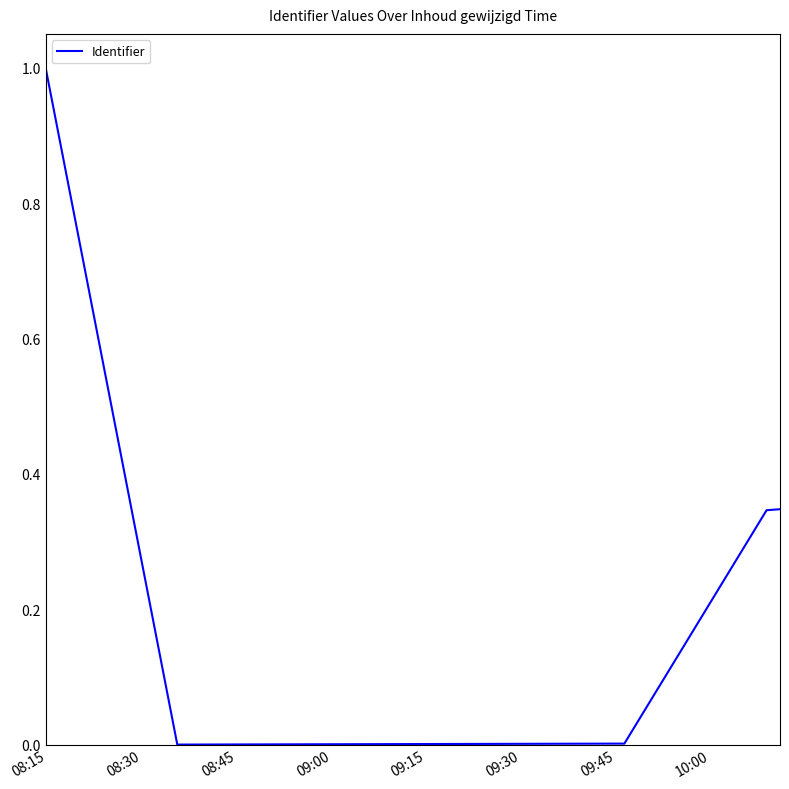

What is the maximum value shown in the chart?

1.0